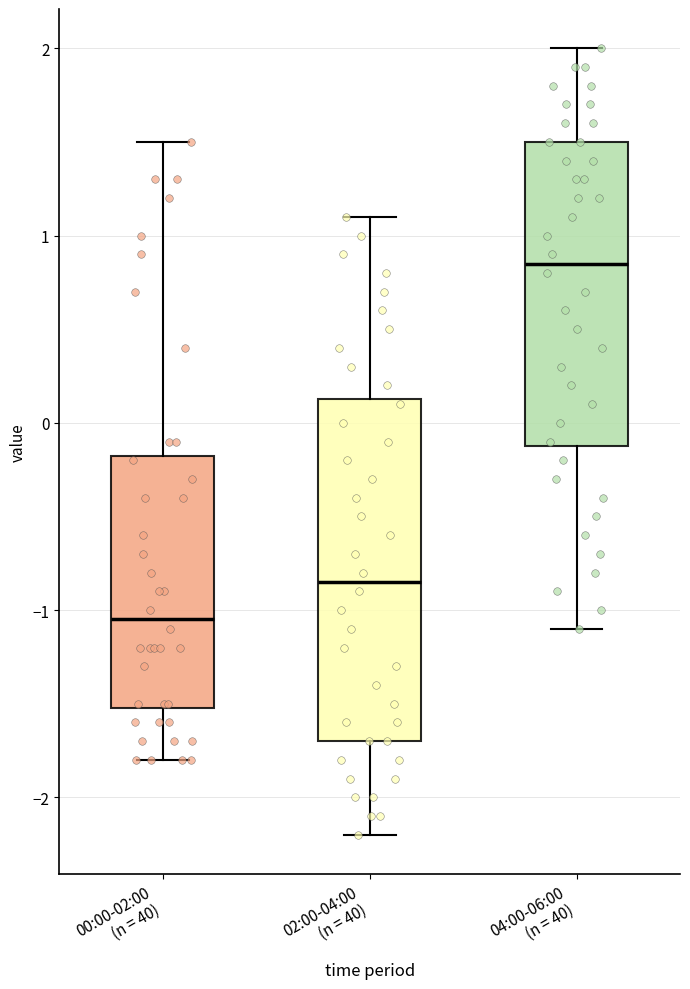

Which box's median line is the lowest?

00:00-02:00 (n = 40)